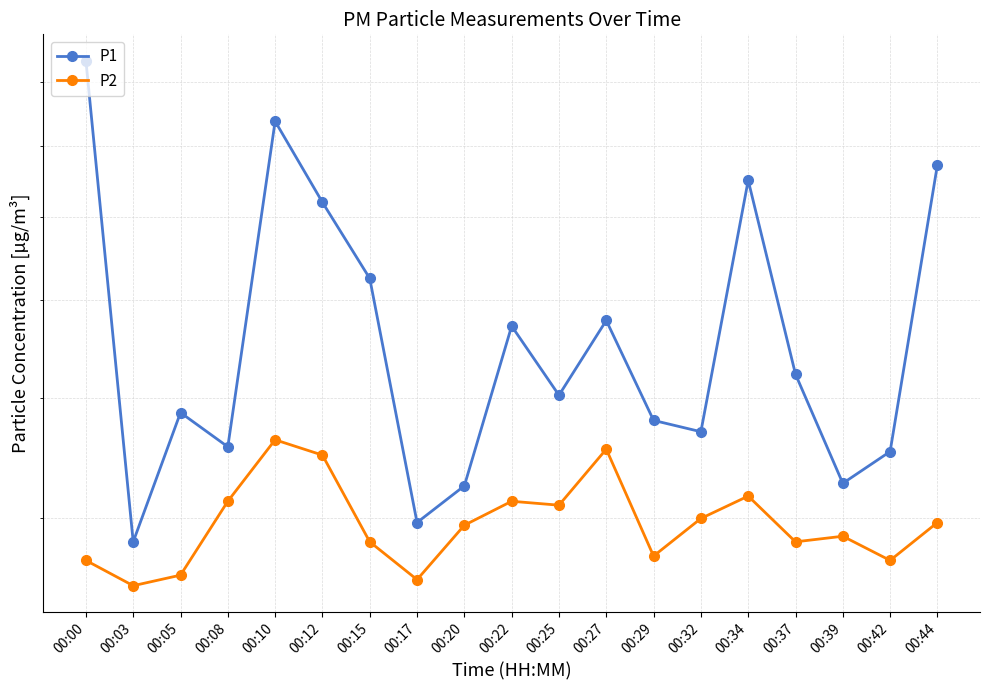

What is the difference between the second highest and minimum values in the P1 series?

4.5